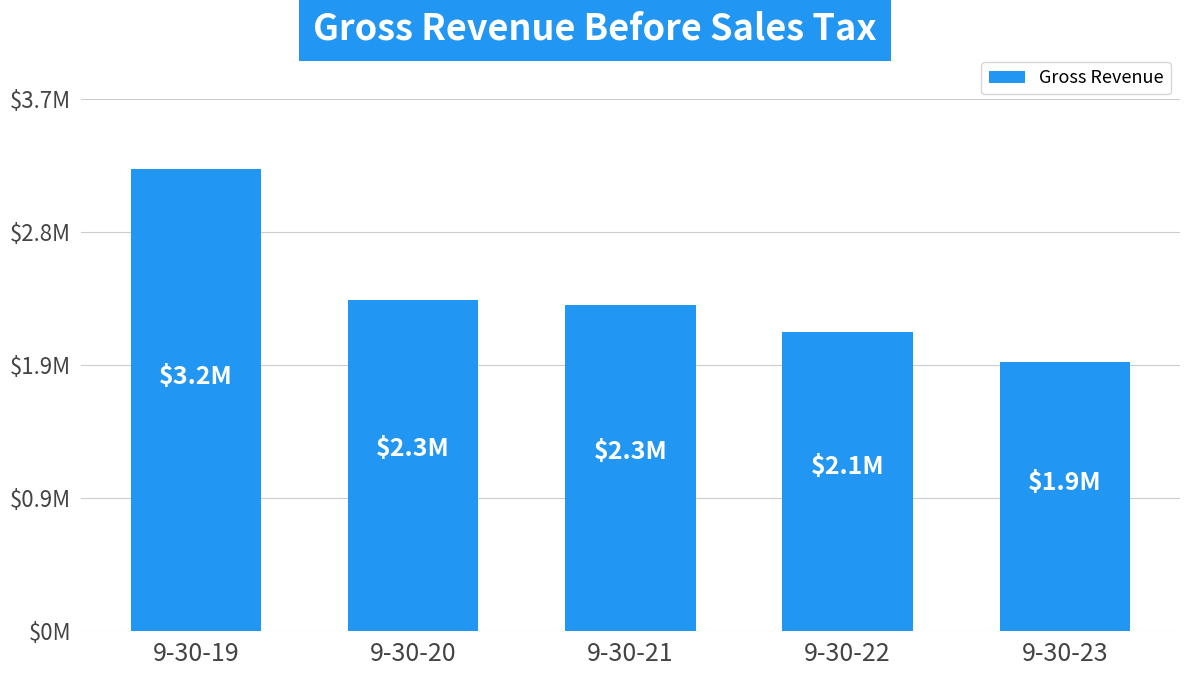

Does the chart contain any negative values?

No